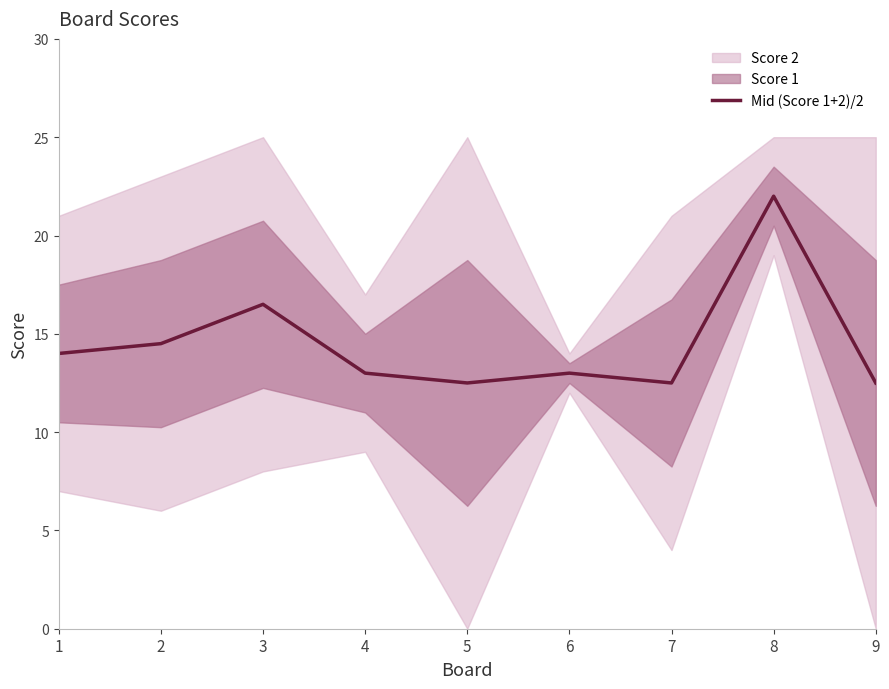

At which label does the data first exceed 13?

1